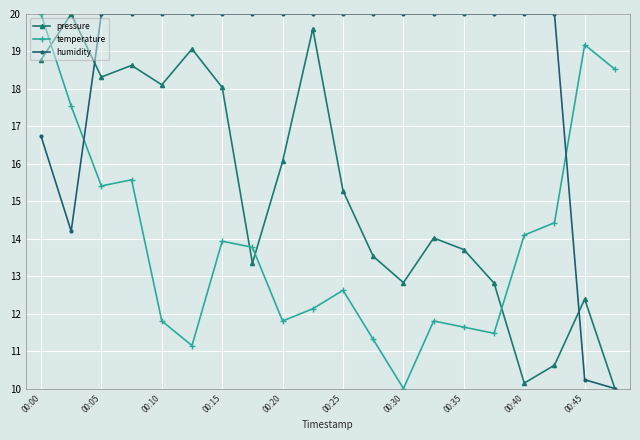

What is the difference between the maximum and minimum values in the temperature series?

10.0